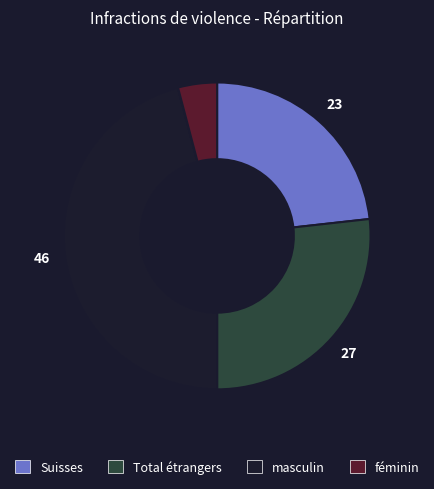

Which category has the biggest portion of the pie?

masculin